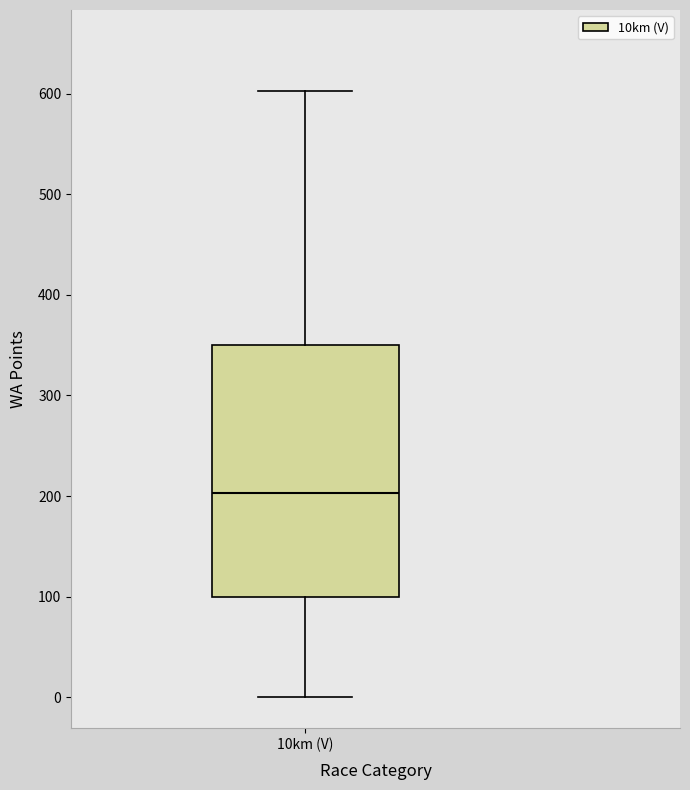

Read this box plot against the y-axis: the position of the median line, the range covered by the box, and the ends of both whiskers. The values are not printed on the chart, so give them approximately, as read against the axis.

median 200, box 100 to 350, whiskers 0 to 600